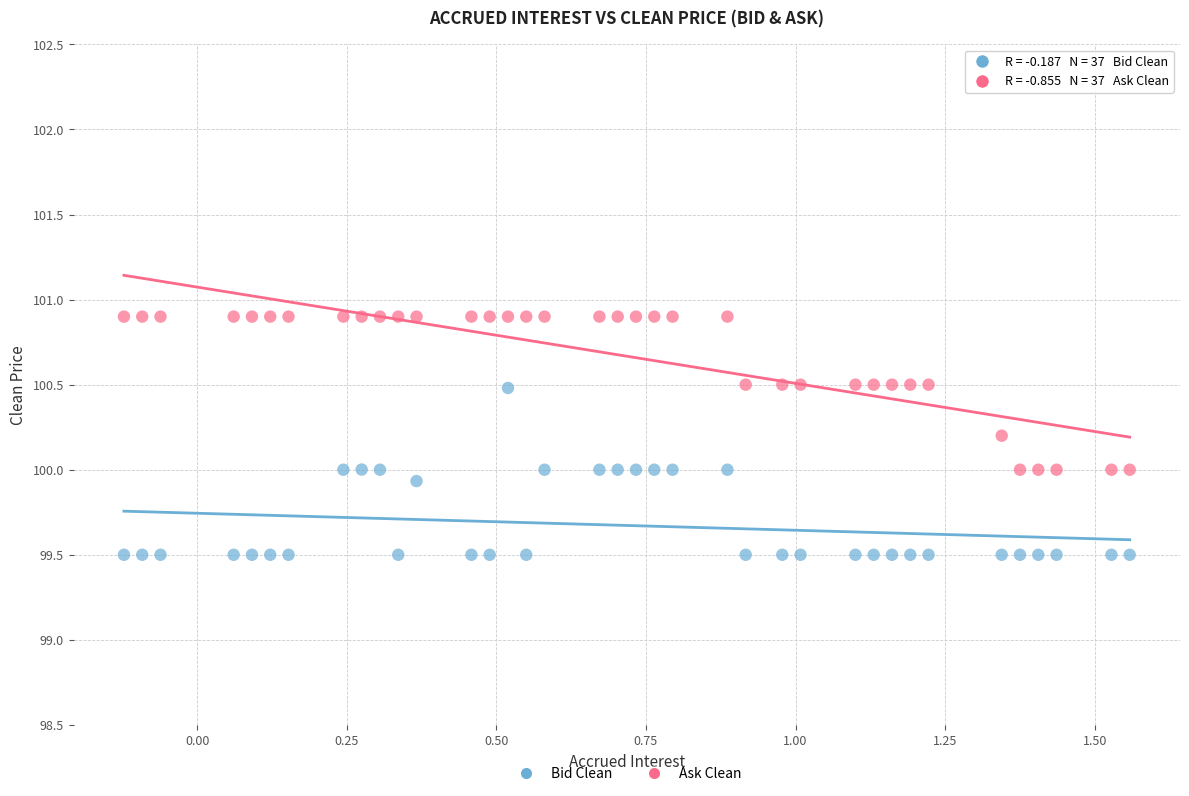

Which series reaches the maximum Y coordinate?

Ask Clean